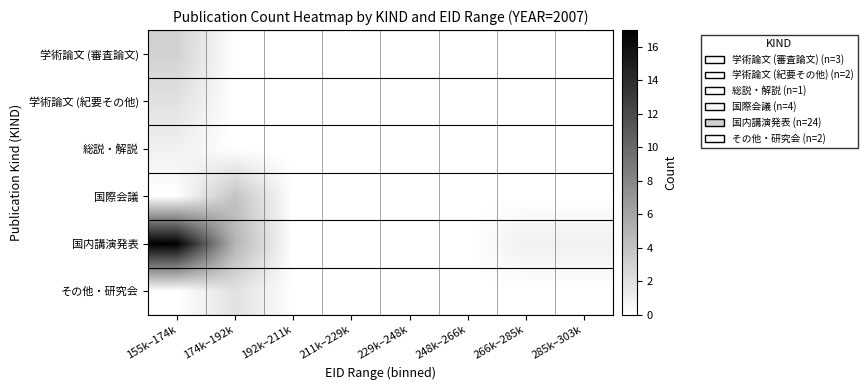

List the series in order of their peak value, lowest first.

総説・解説, 学術論文 (紀要その他), その他・研究会, 学術論文 (審査論文), 国際会議, 国内講演発表